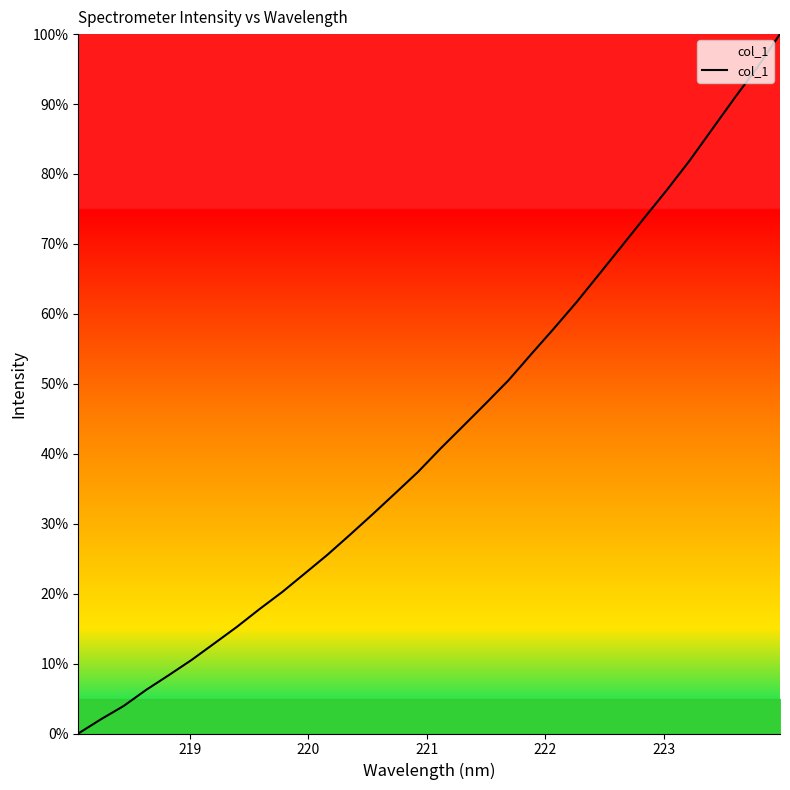

What is the maximum value shown in the chart?

100.0